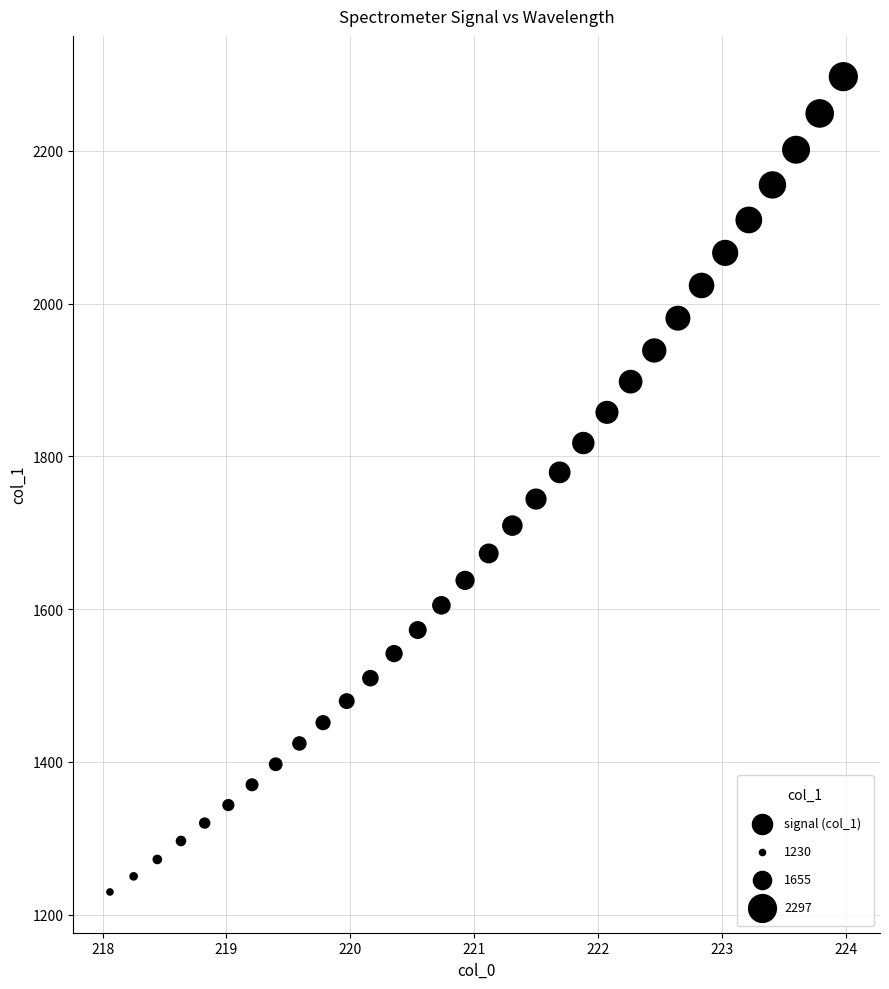

What is the range of X values (max minus min)?

5.9